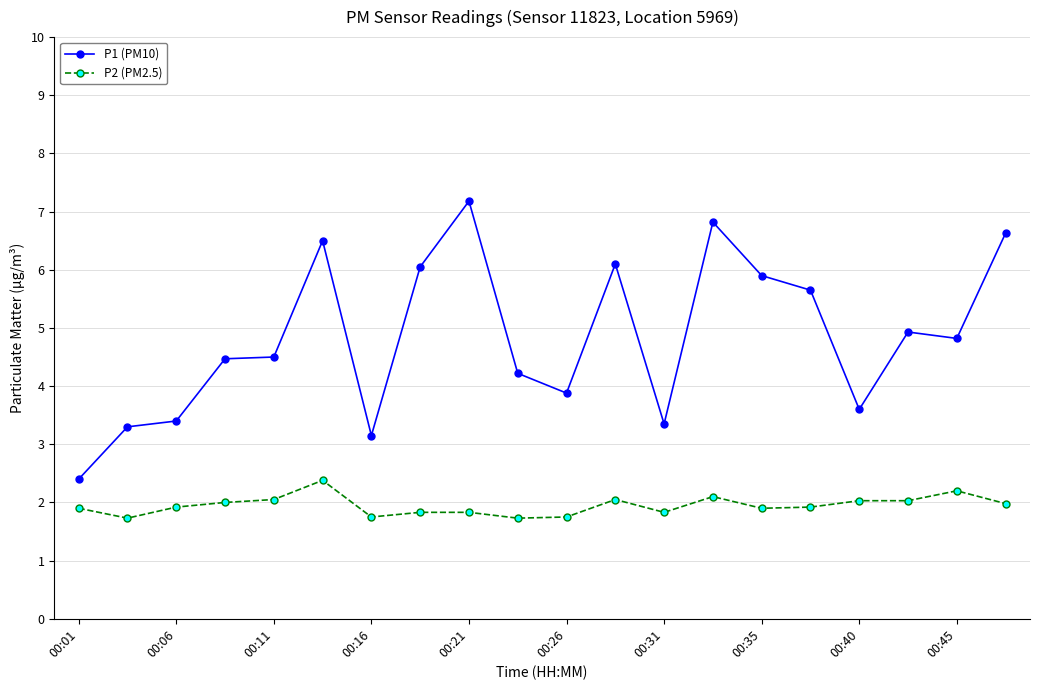

What is the value of the P2 (PM2.5) point at the 14th from the left?

2.1